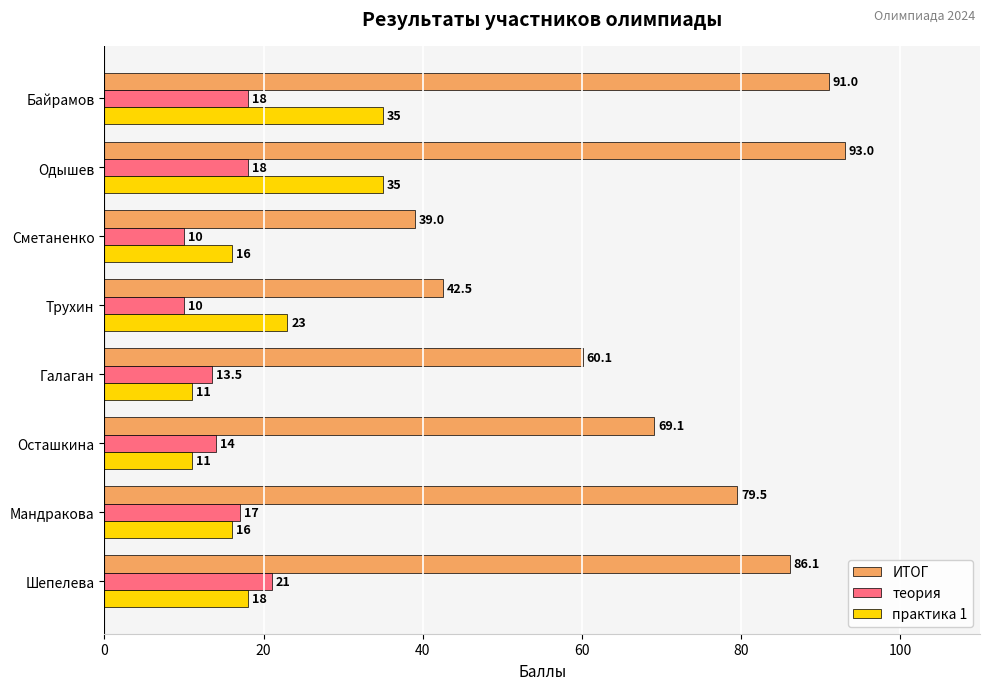

What is the minimum value for практика 1?

11.0